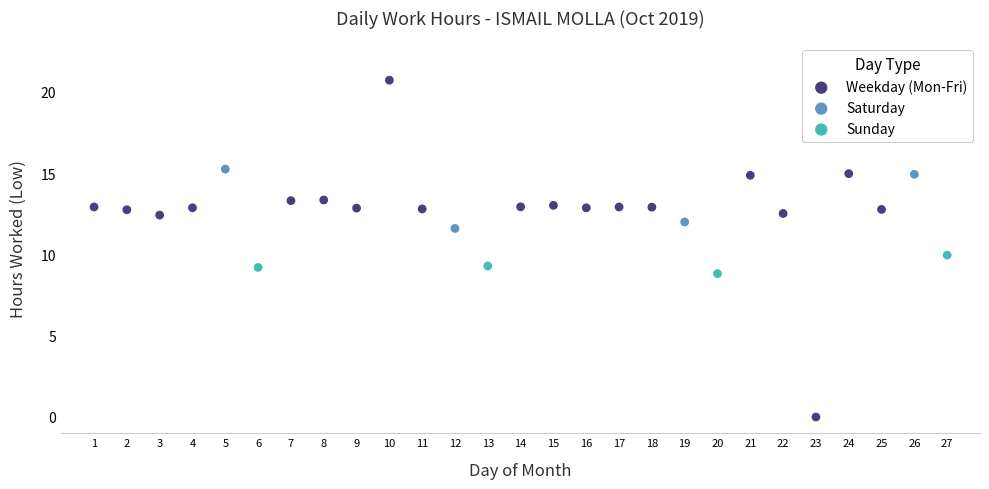

Which series has the widest spread of Y values?

Weekday (Mon-Fri)